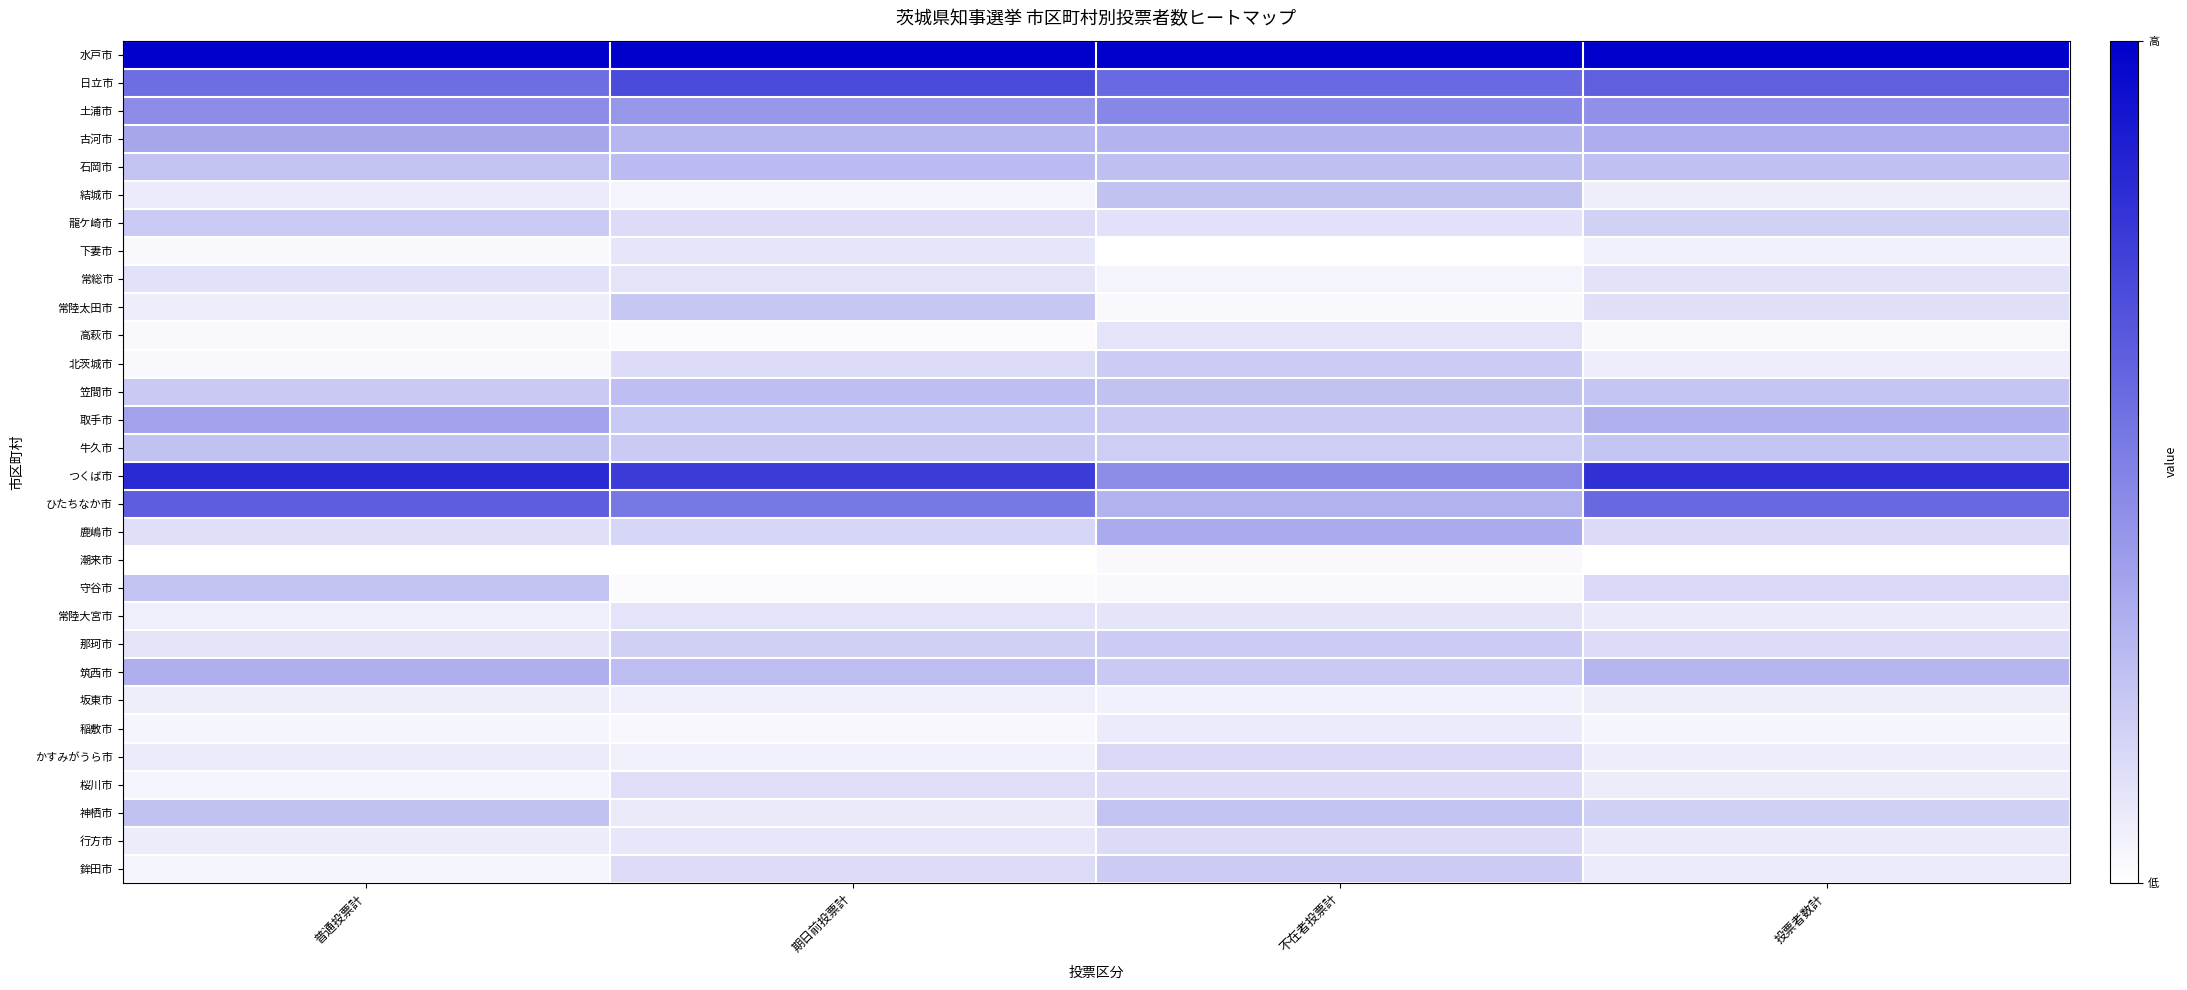

At which category is the sum across all series the highest?

普通投票計